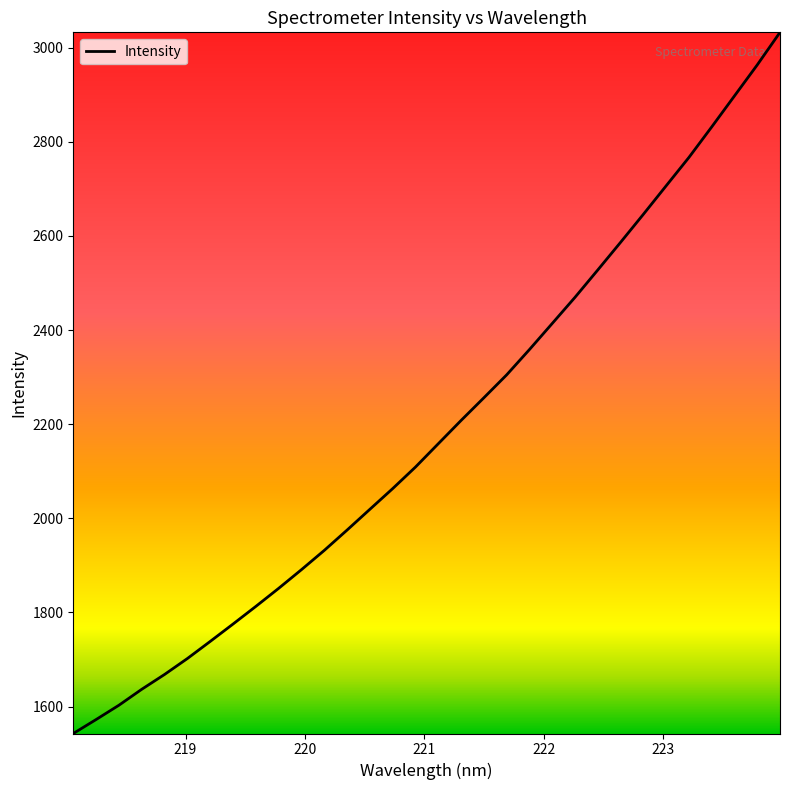

How many lines are shown in the chart?

1